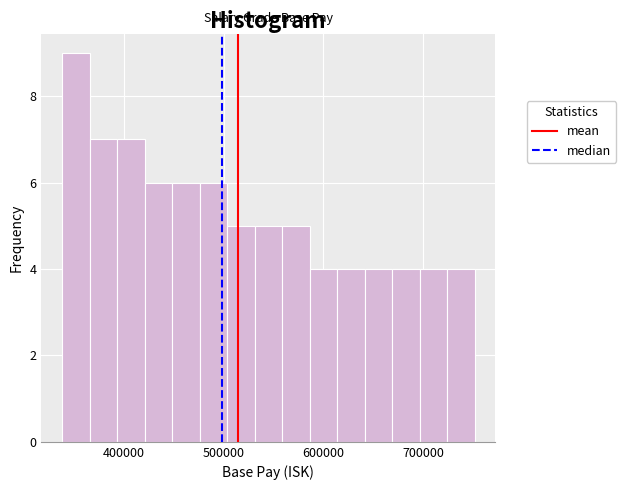

Around what value on the x-axis is the tallest bar? Give the approximate position of its centre, as read against the axis.

350000